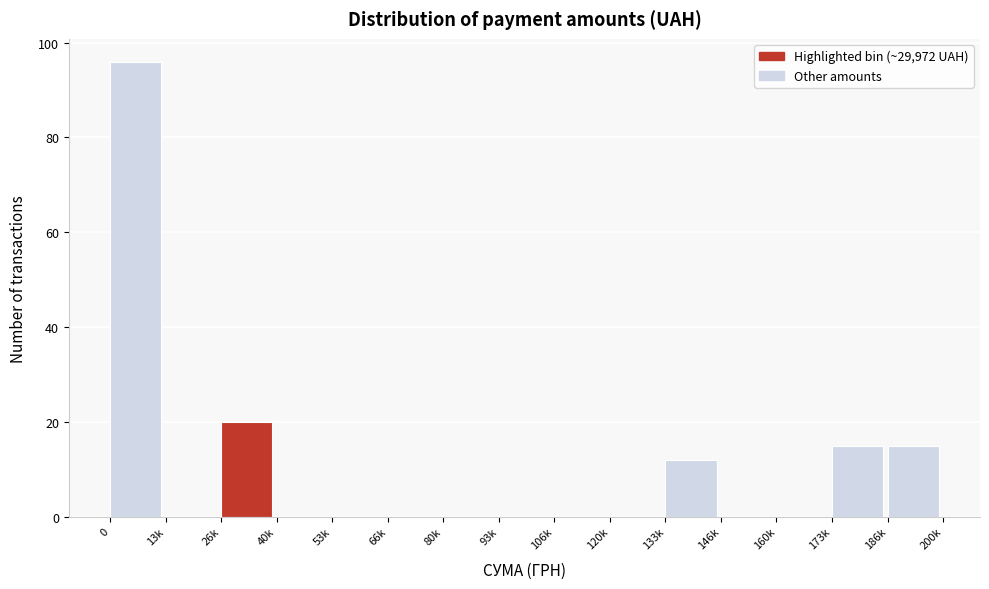

Reading right to left, extract all data points from this chart.

186k=15	173k=15	160k=0	146k=0	133k=12	120k=0	106k=0	93k=0	80k=0	66k=0	53k=0	40k=0	26k=20	13k=0	0=96